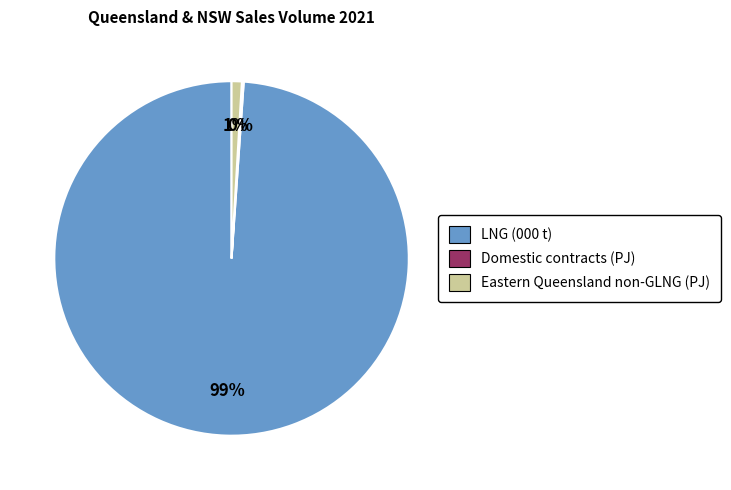

To the nearest percent, what is the average slice percentage?

33%